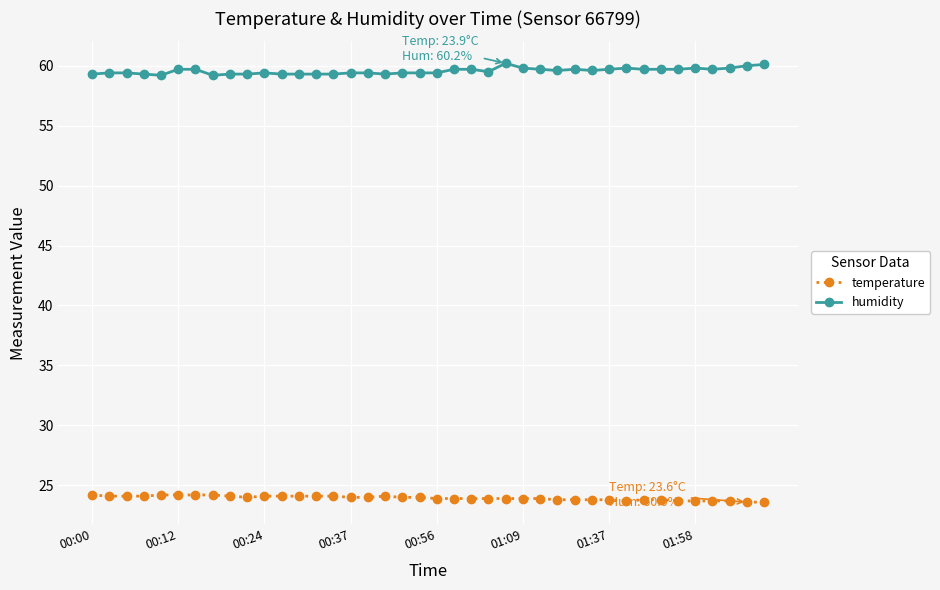

How many lines are shown in the chart?

2